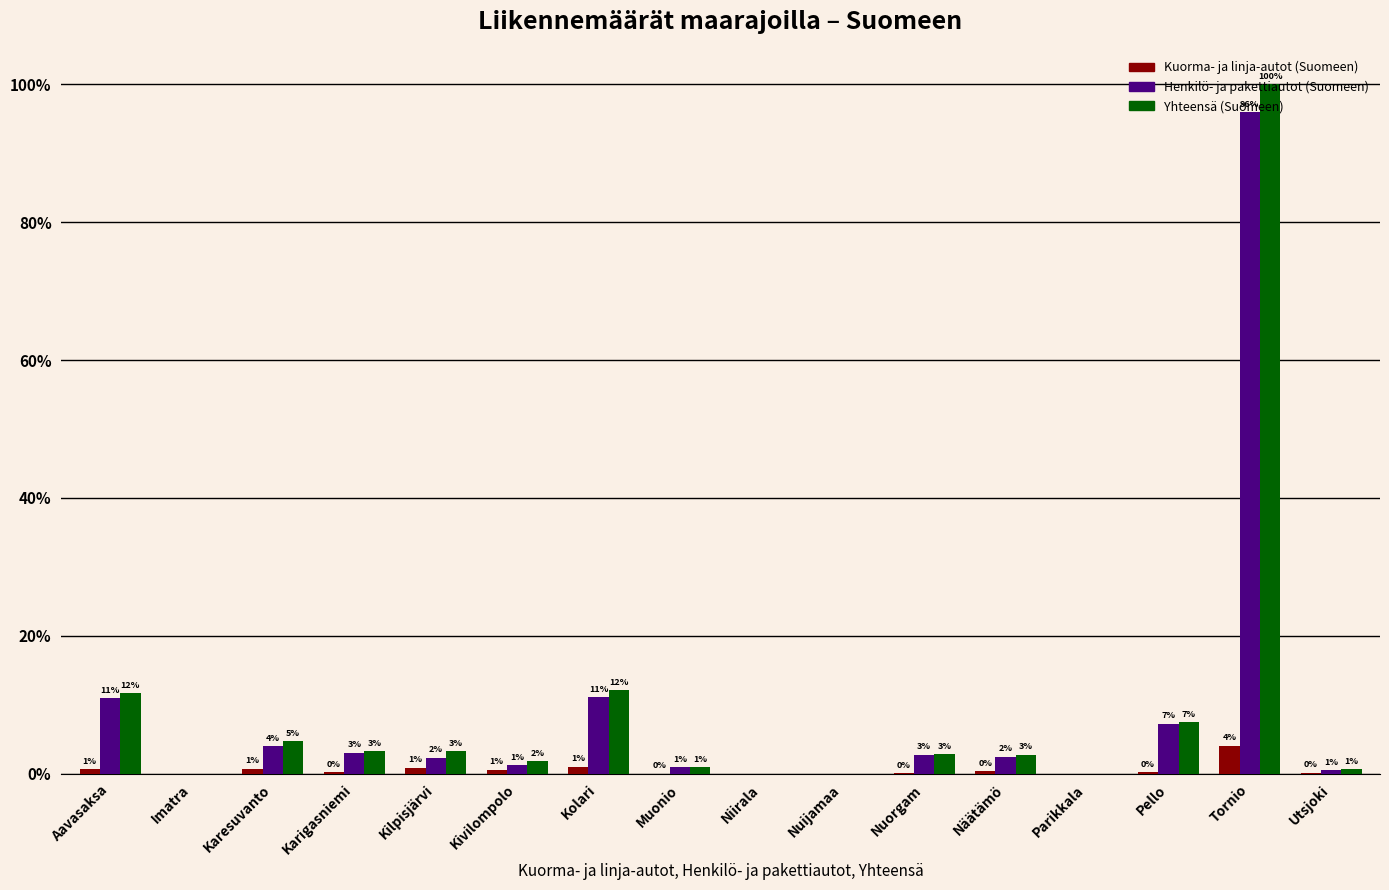

At which category is the sum across all series the highest?

Tornio